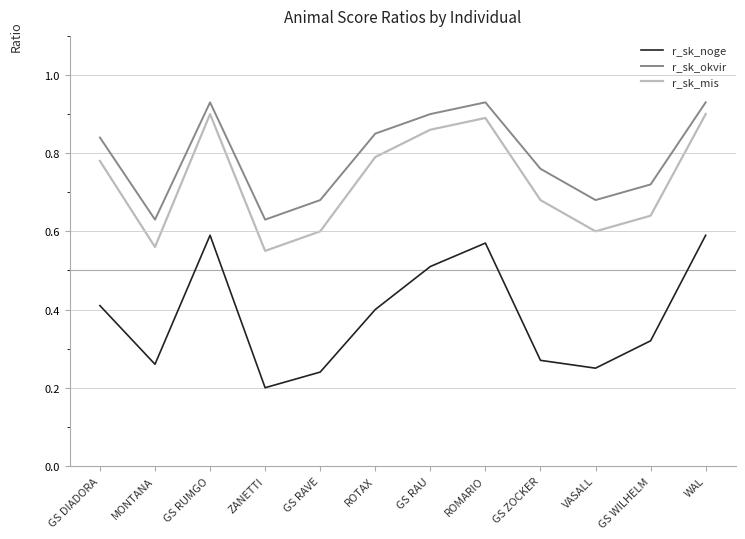

The r_sk_okvir series shows 0.8 at GS DIADORA. True or false?

True